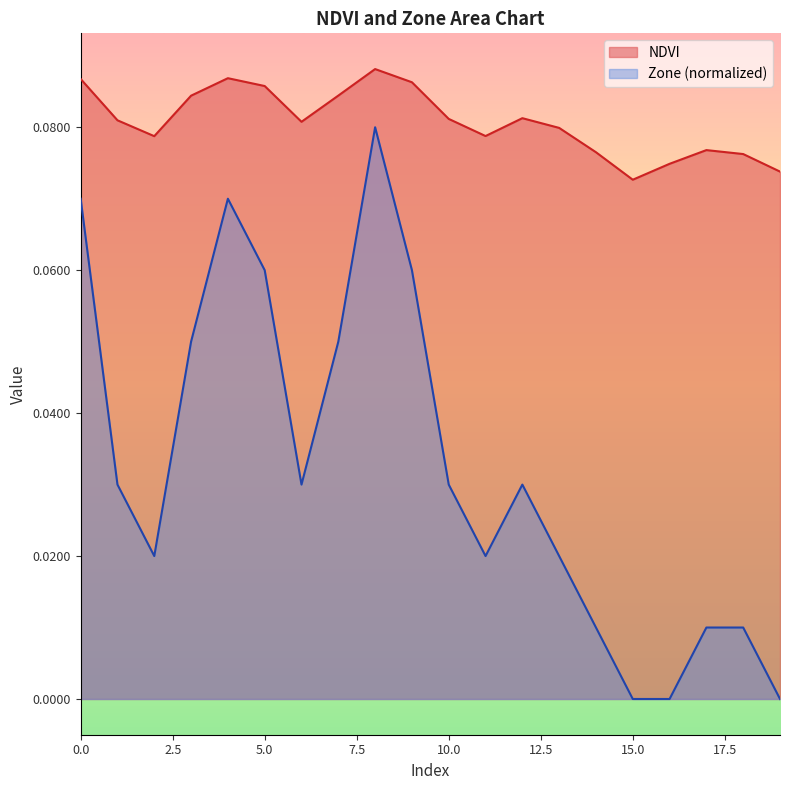

What is the difference between the highest and lowest values at 11?

0.1